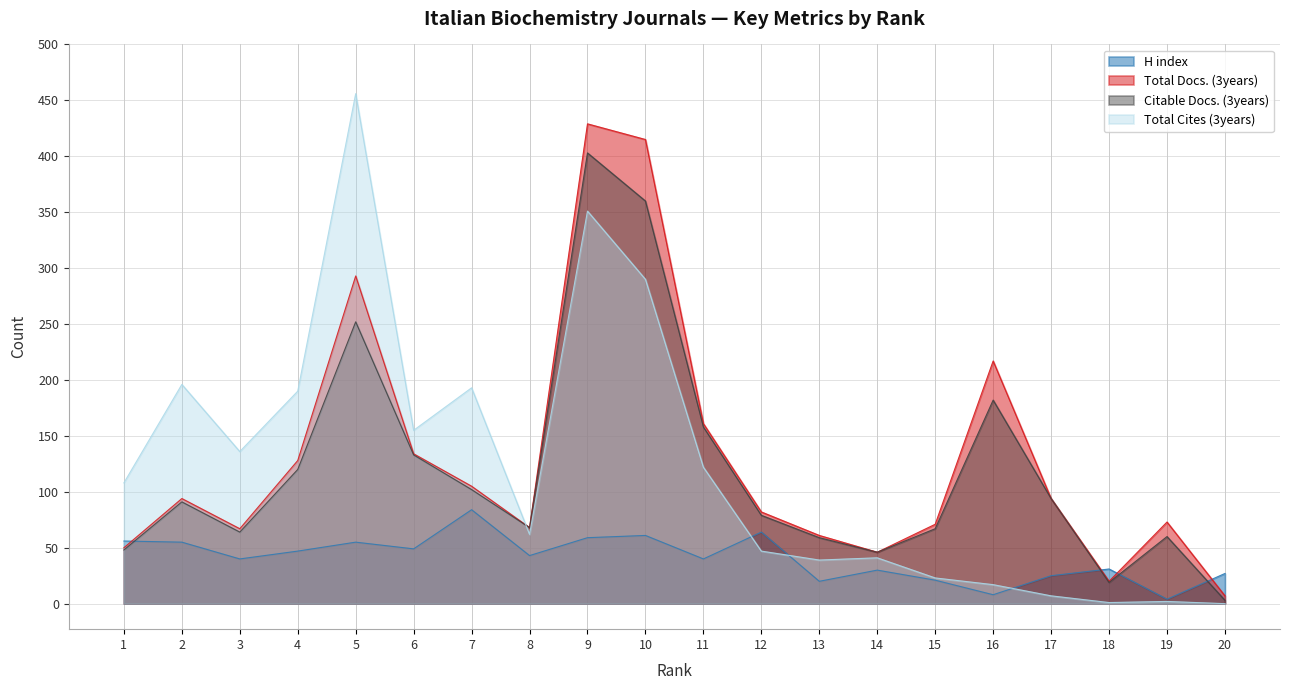

The Total Cites (3years) series shows 1 at 18. True or false?

True